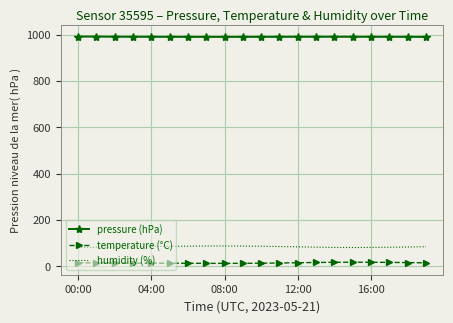

True or false: pressure (hPa) and temperature (°C) cross at least once.

False